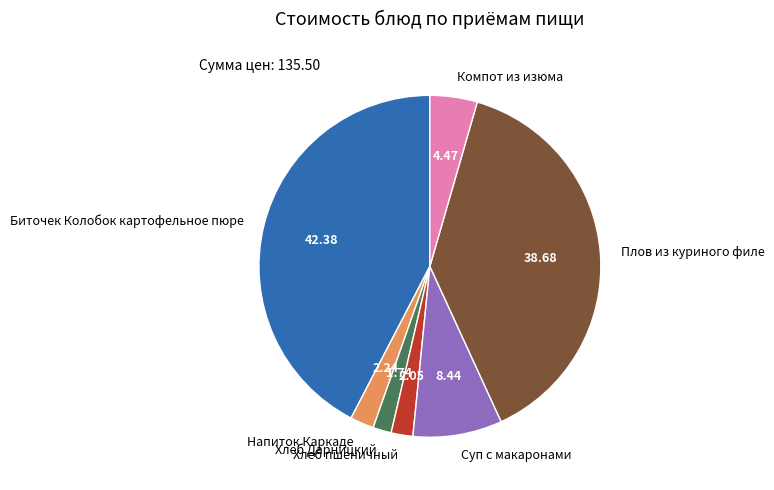

What is the ratio of the value at Плов из куриного филе to the value at Компот из изюма?

8.6